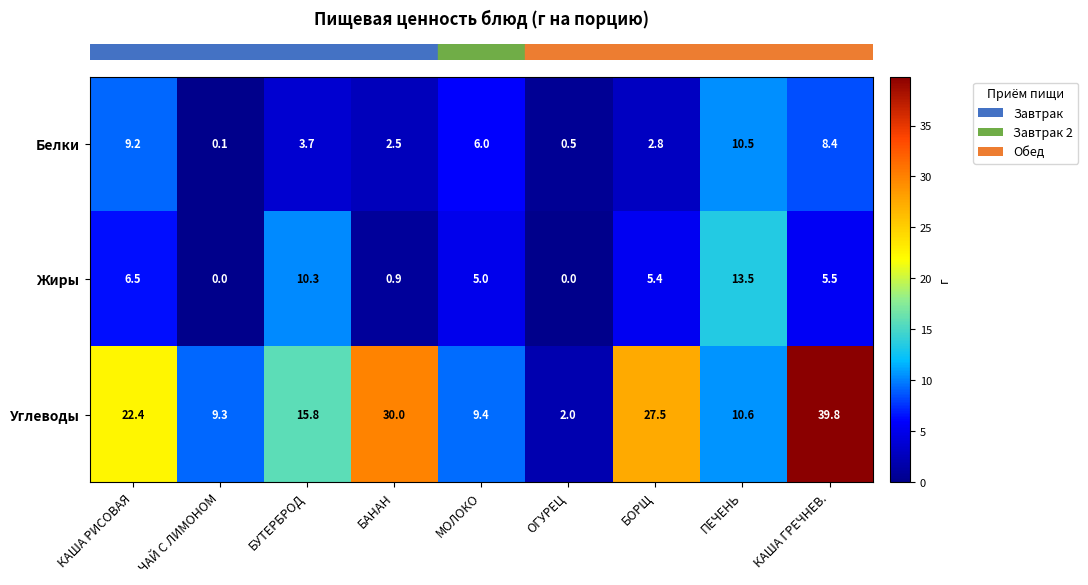

What is the maximum value shown in the chart?

39.8